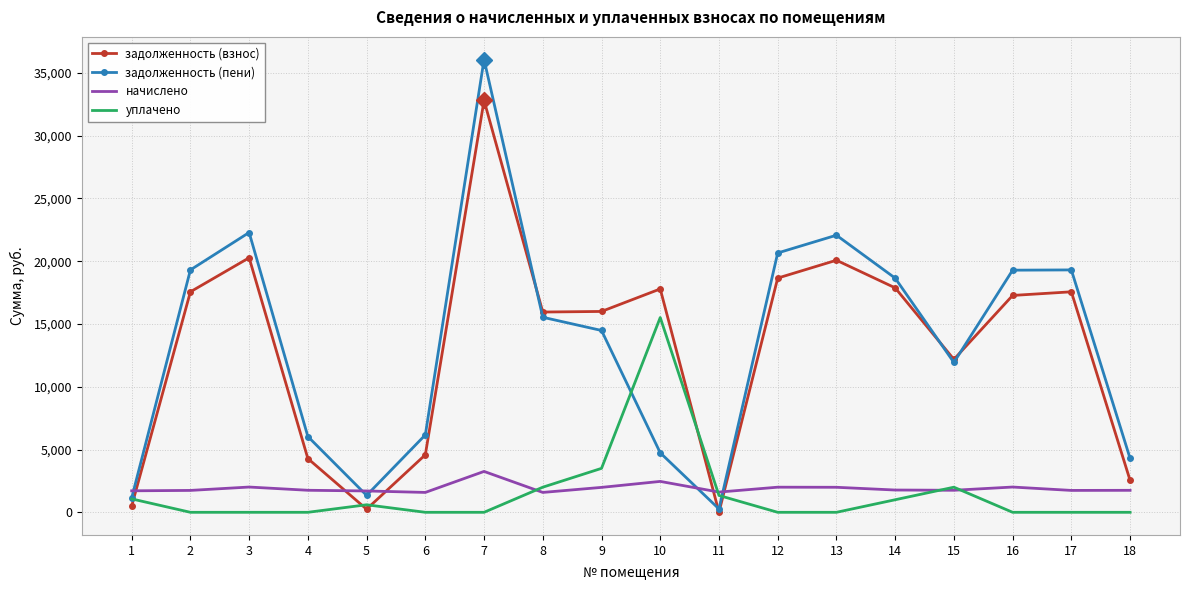

How many values in задолженность (взнос) are above zero?

17